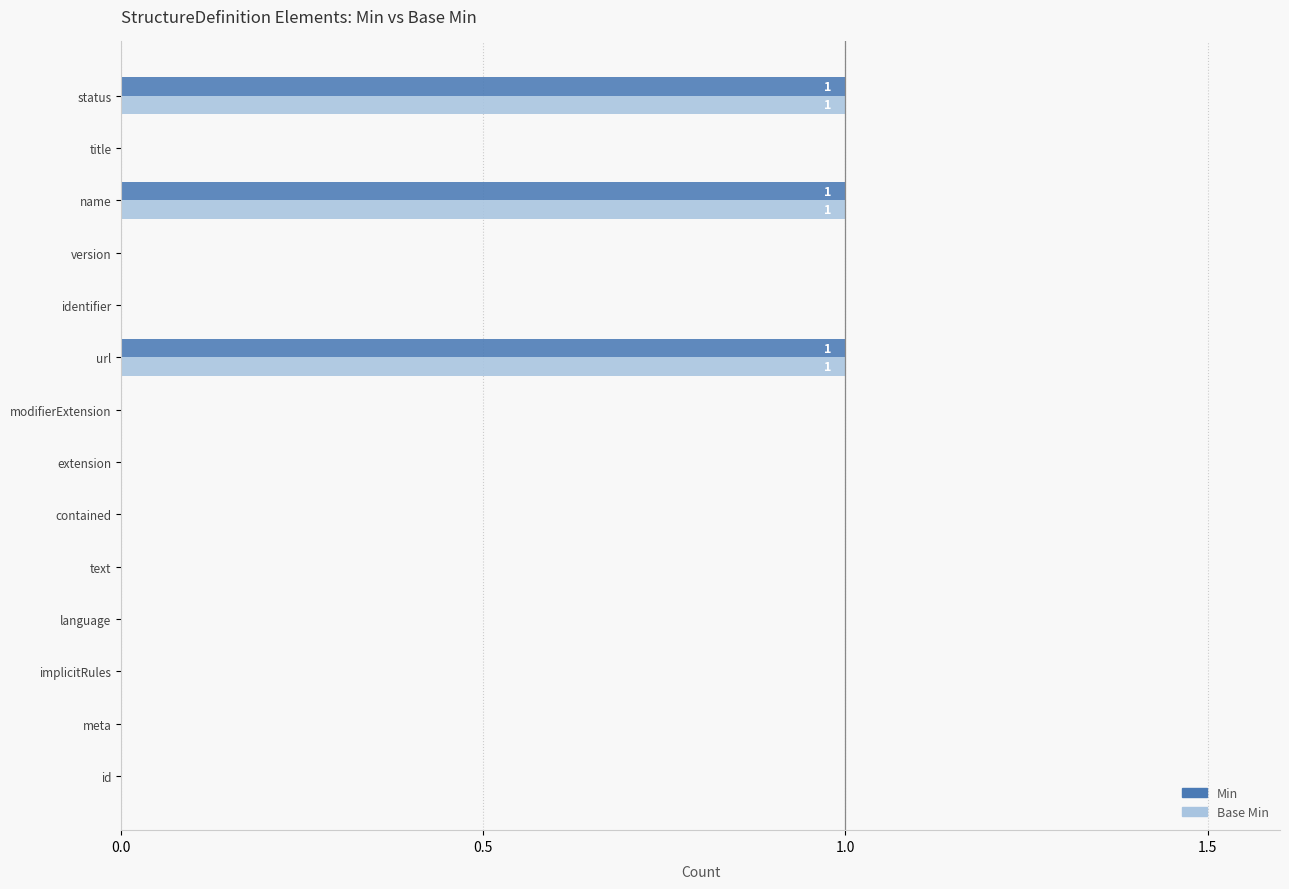

The value of Base Min at modifierExtension is 0. True or false?

True